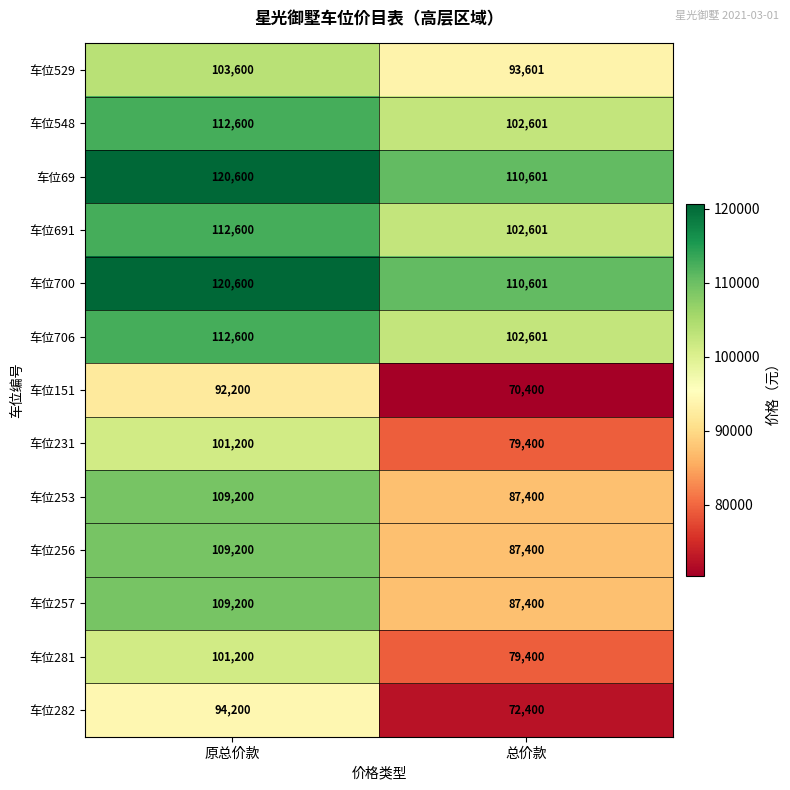

What is the average value of the 车位231 series?

90300